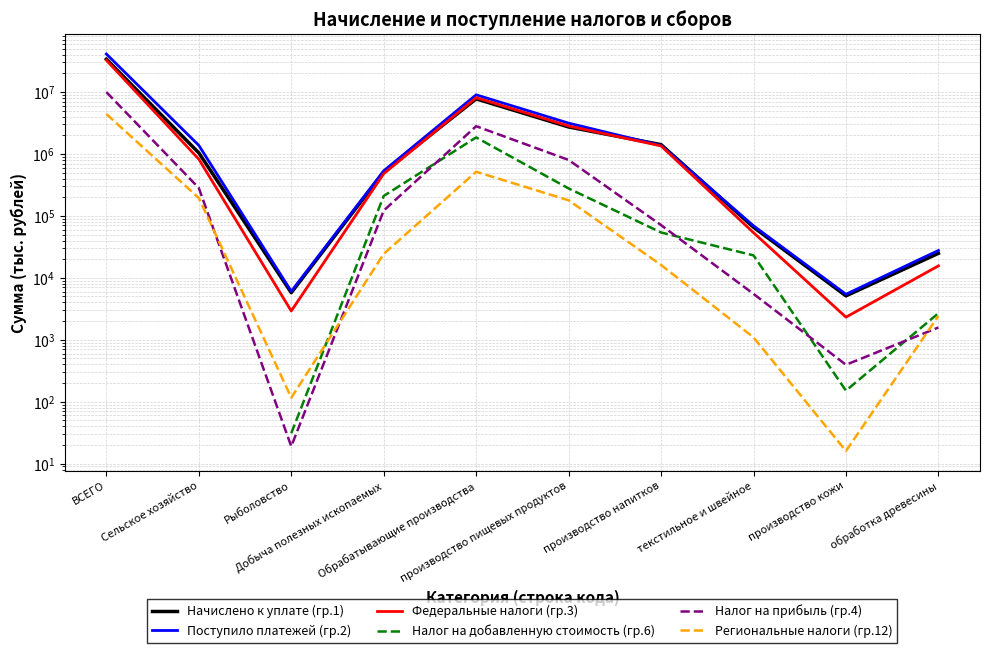

What is the value of the Налог на прибыль (гр.4) point at the 3rd from the left?

19.0